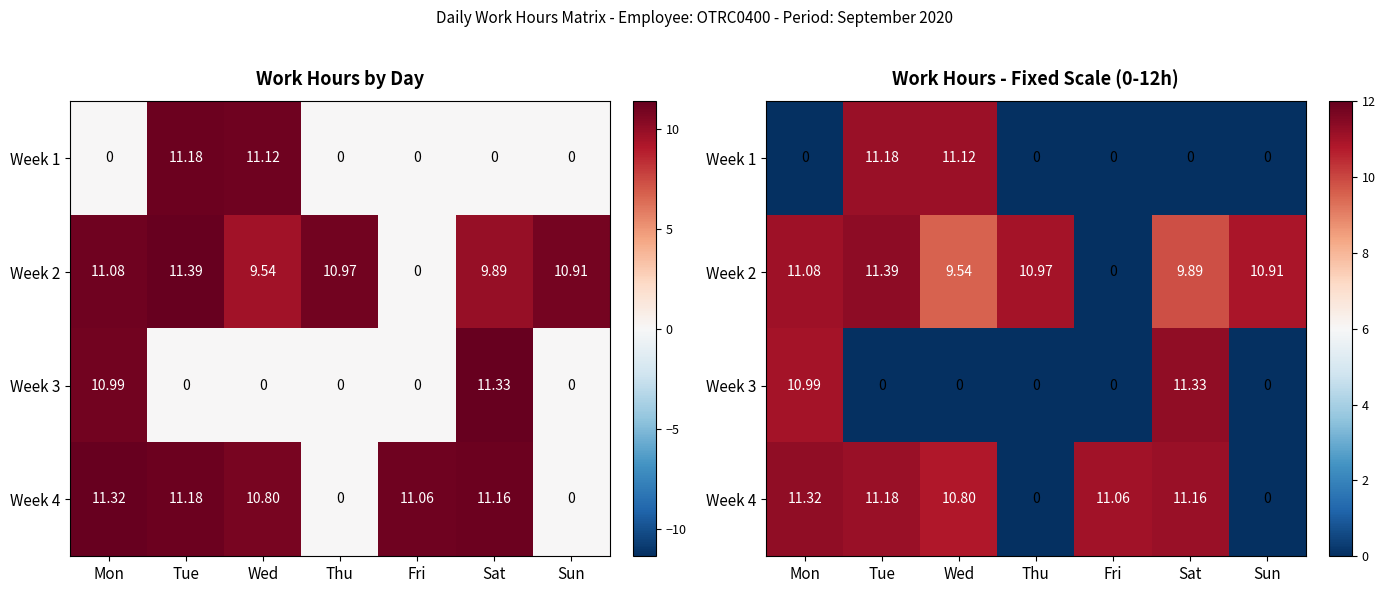

What is the average value of the Week 1 series?

3.2